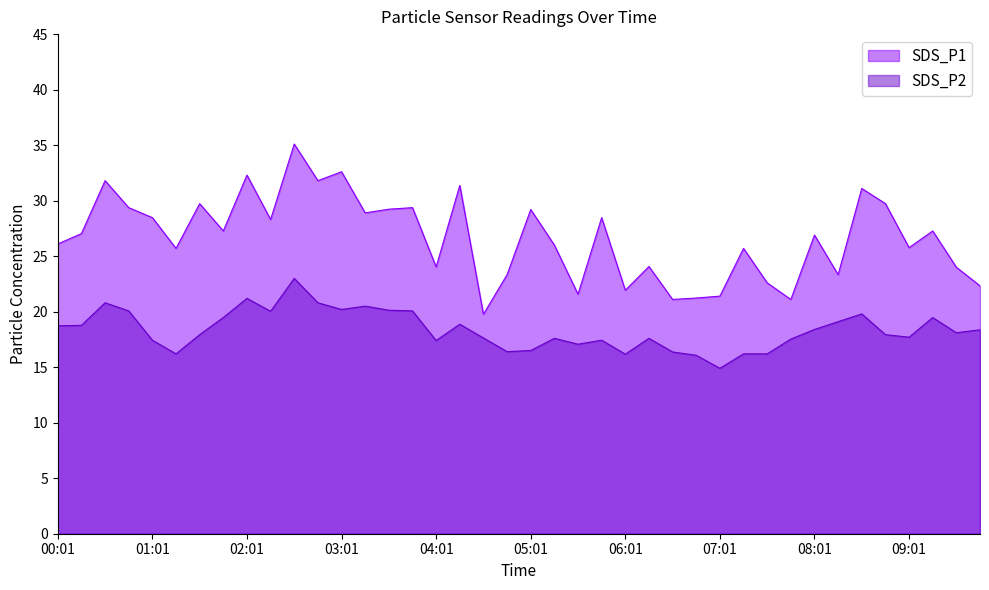

Reading right to left, list all the values displayed in this chart.

SDS_P1: 22.3	24.0	27.3	25.8	29.7	31.1	23.3	26.9	21.1	22.6	25.7	21.4	21.2	21.1	24.1	21.9	28.5	21.6	26.0	29.2	23.3	19.8	31.4	24.0	29.4	29.2	28.9	32.6	31.8	35.1	28.3	32.3	27.3	29.7	25.7	28.5	29.4	31.8	27.0	26.1
SDS_P2: 18.4	18.1	19.5	17.7	17.9	19.8	19.1	18.4	17.5	16.2	16.2	14.9	16.1	16.4	17.6	16.2	17.4	17.1	17.6	16.5	16.4	17.6	18.9	17.4	20.1	20.1	20.5	20.2	20.8	23.0	20.0	21.2	19.5	17.9	16.2	17.4	20.1	20.8	18.8	18.7